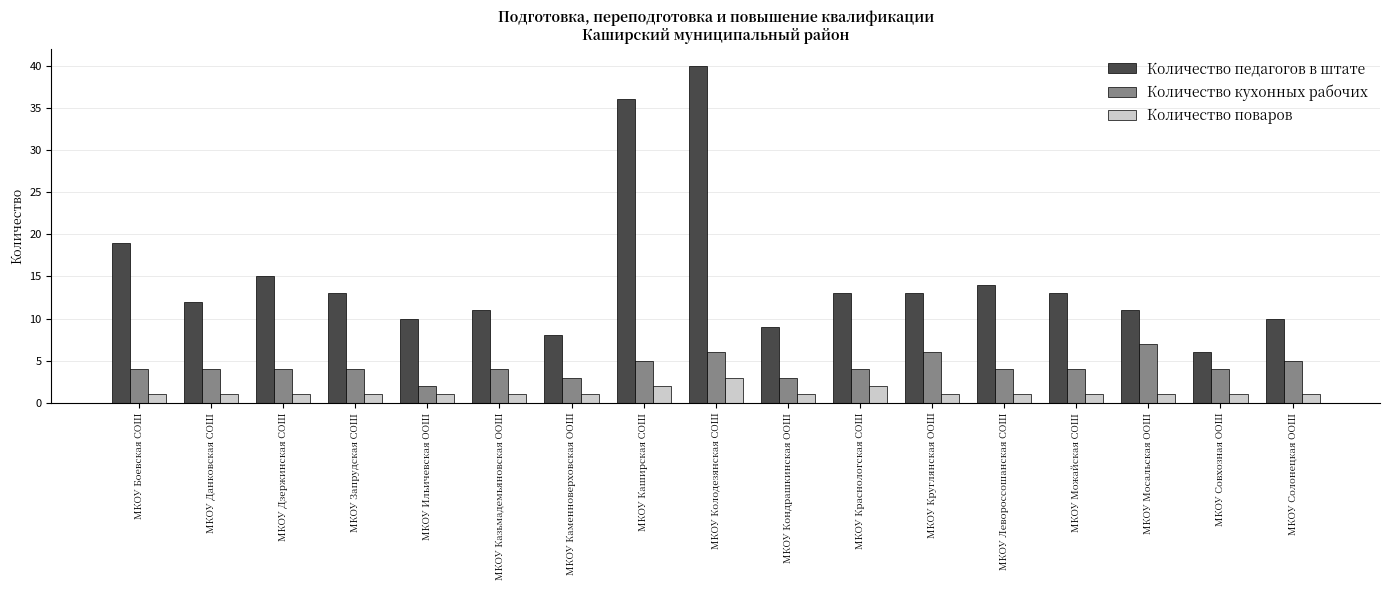

At МКОУ Казьмадемьяновская ООШ, list the series in order from smallest to largest.

Количество поваров, Количество кухонных рабочих, Количество педагогов в штате